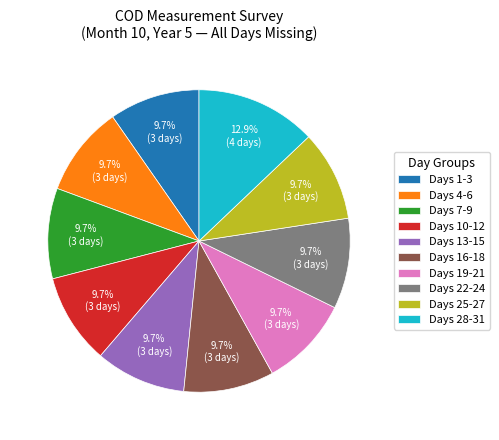

Which category has the biggest portion of the pie?

Days 28-31